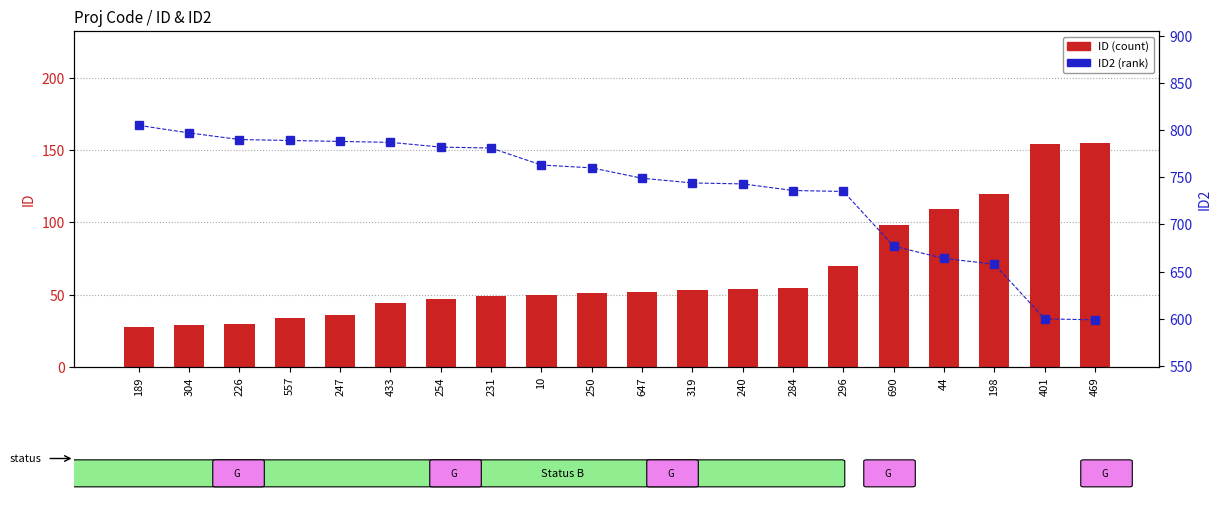

Reading left to right, what are all the values shown in this chart?

ID: 28	29	30	34	36	44	47	49	50	51	52	53	54	55	70	98	109	120	154	155
ID2: 805	797	790	789	788	787	782	781	763	760	749	744	743	736	735	677	664	658	600	599